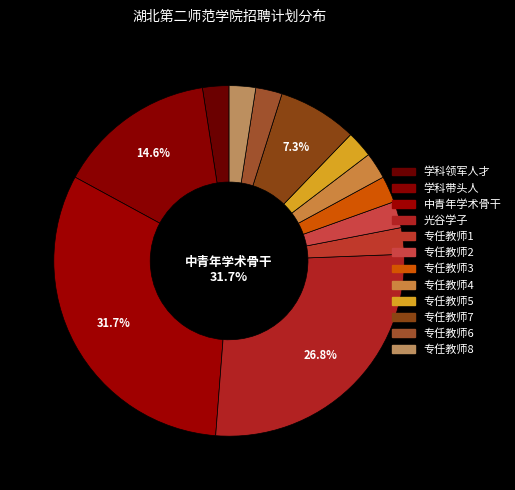

Count the number of slices in the pie.

12